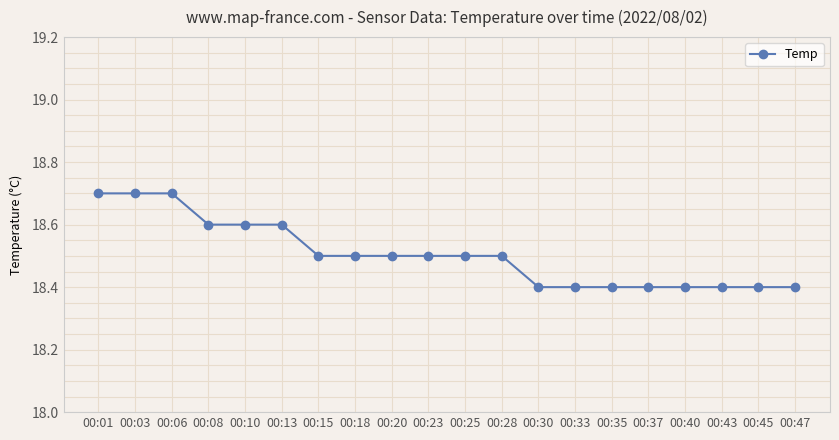

Read the value at 00:23.

18.5